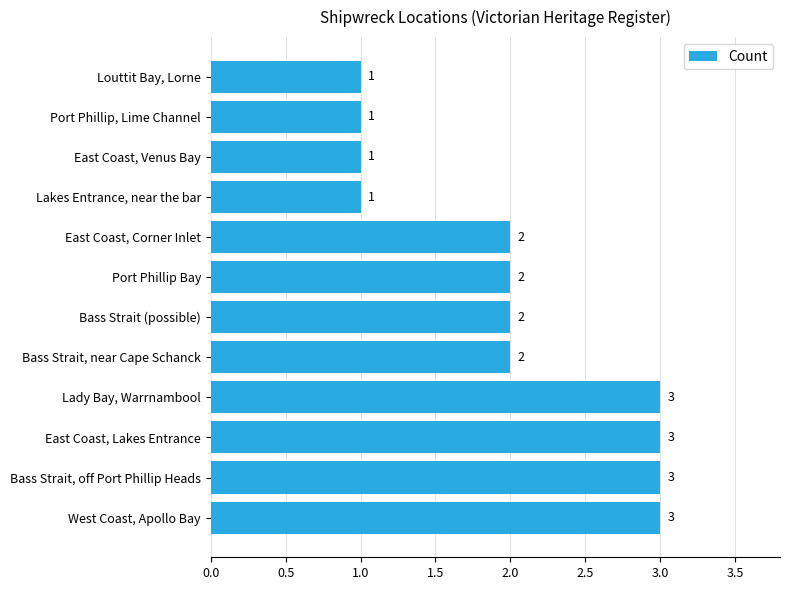

How many bars are there in total?

12